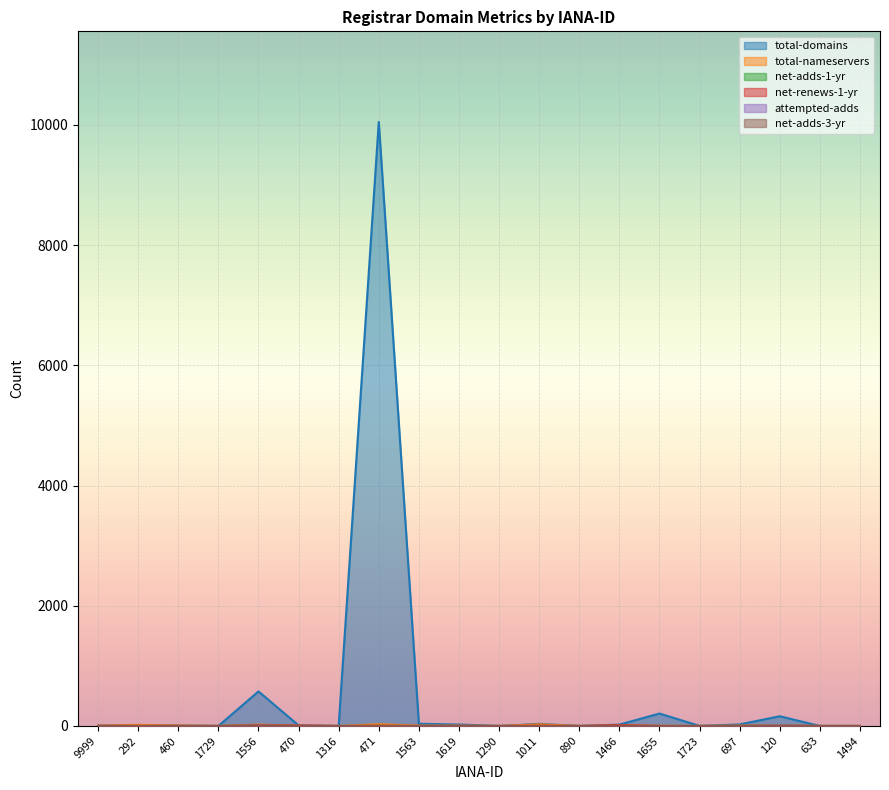

True or false: total-domains has a value of 35 at 1011.

True